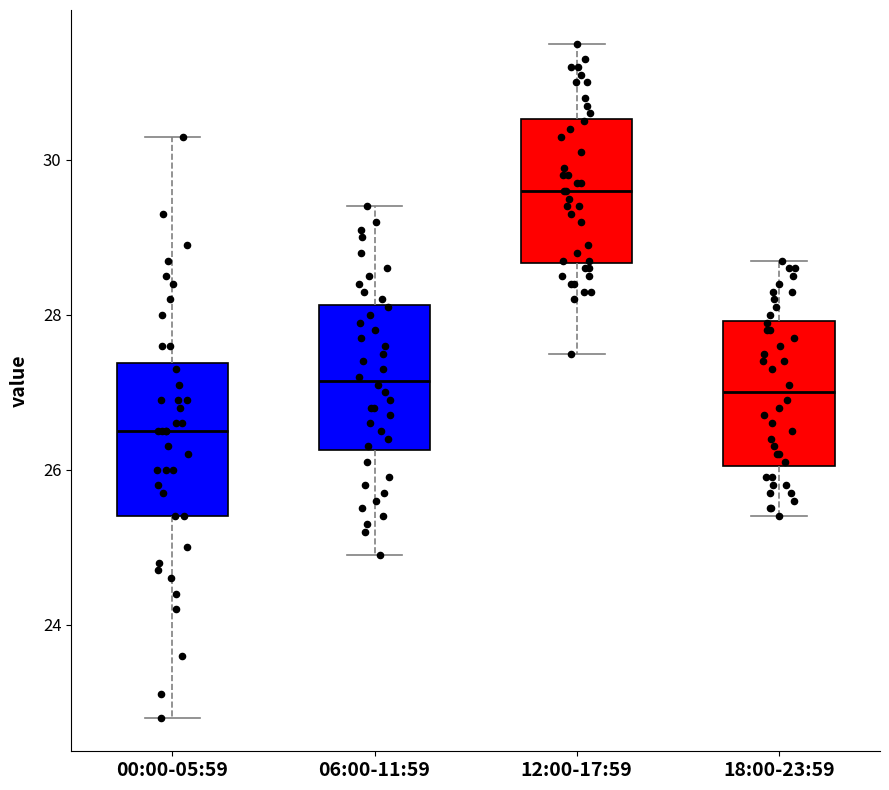

Reading left to right, transcribe this box plot: for each box, give where its median line is, the range the box spans, and where its two whiskers end, as read against the y-axis. The values are not printed on the chart, so give them approximately, as read against the axis.

00:00-05:59: median 26.6, box 25.4 to 27.4, whiskers 22.8 to 30.4
06:00-11:59: median 27.2, box 26.2 to 28.2, whiskers 25.0 to 29.4
12:00-17:59: median 29.6, box 28.6 to 30.6, whiskers 27.6 to 31.6
18:00-23:59: median 27.0, box 26.0 to 28.0, whiskers 25.4 to 28.8